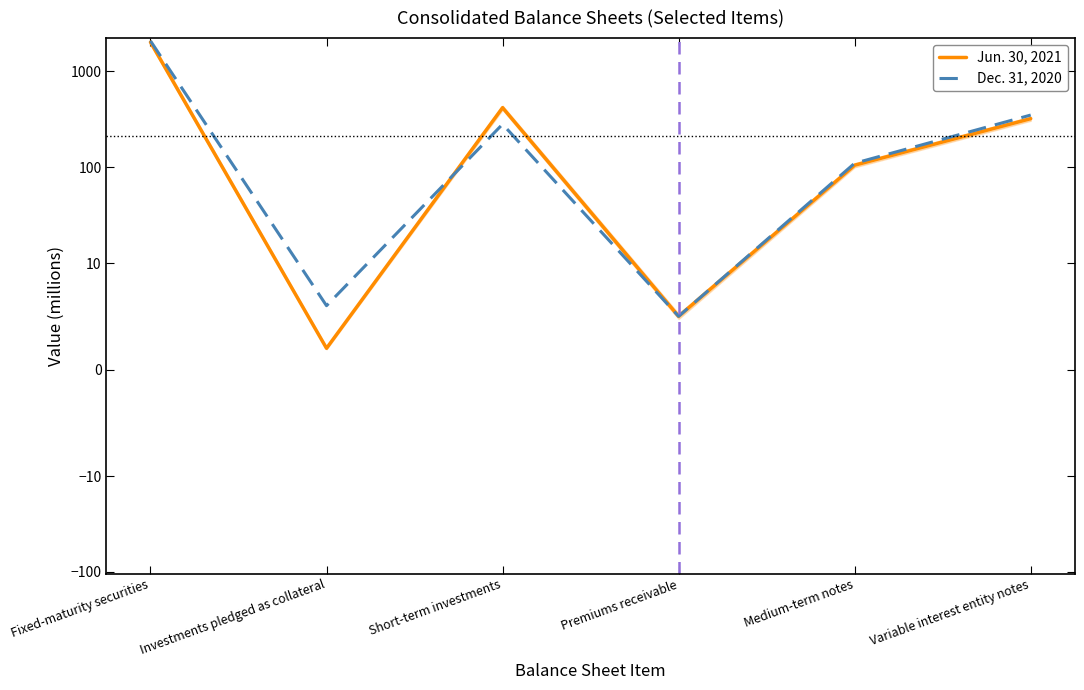

At how many categories does at least one series exceed 818?

1